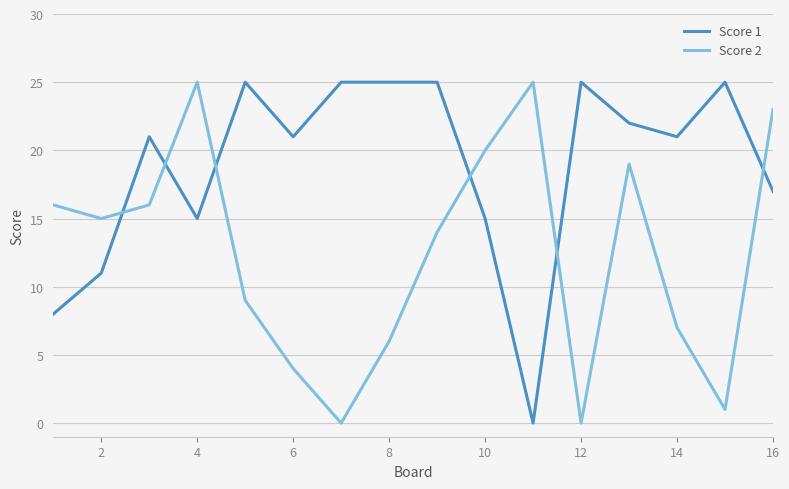

True or false: Score 2 and Score 1 intersect in this chart.

True